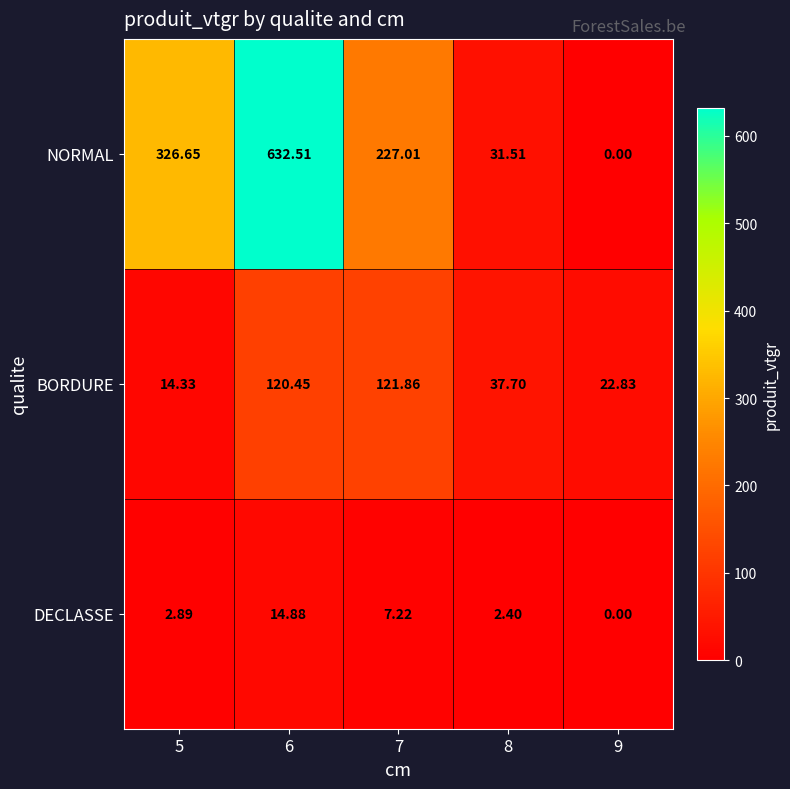

Which series has the widest spread of values?

NORMAL